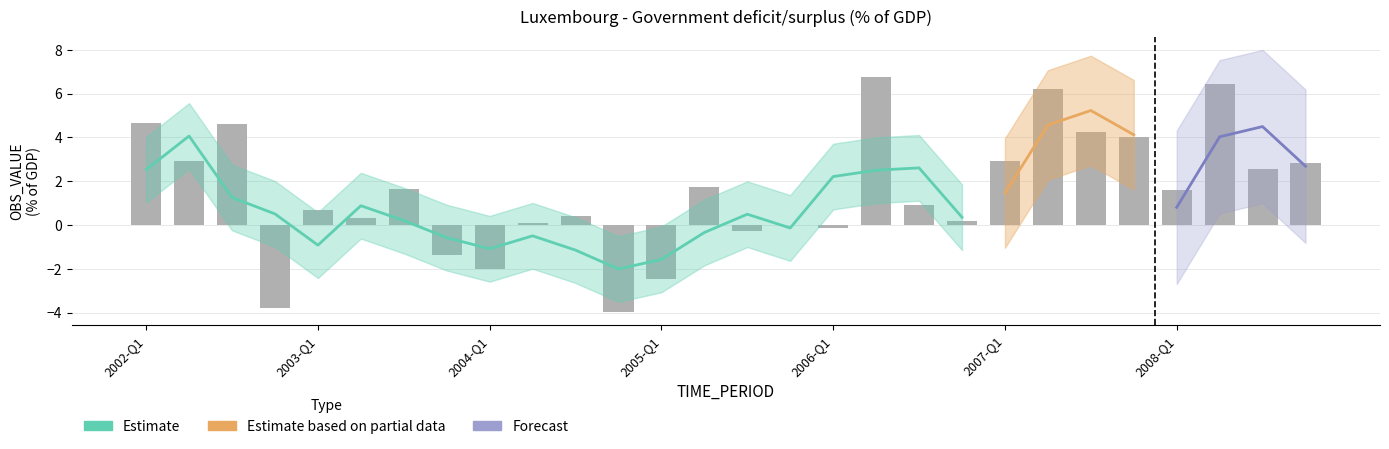

Which has a higher value, 2005-Q1 or 2004-Q1?

2004-Q1